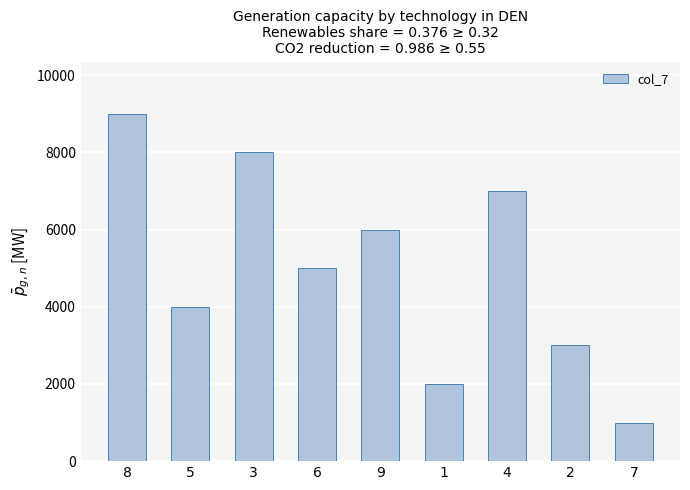

True or false: the data shows 13784 at 8.

False